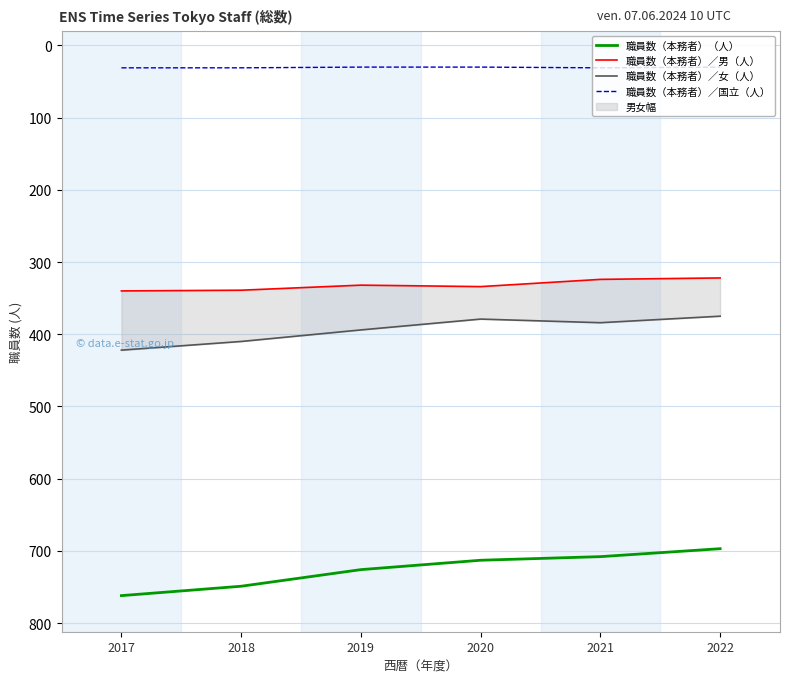

List the labels in order of 職員数（本務者）／国立（人） value, smallest first.

2019, 2020, 2022, 2017, 2018, 2021